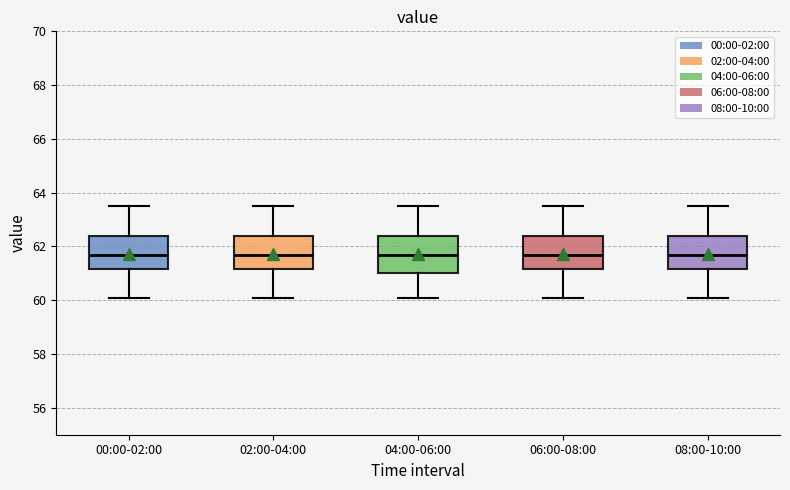

Where does the median line of the box for 06:00-08:00 sit on the y-axis? The values are not printed on the chart, so give them approximately, as read against the axis.

61.8